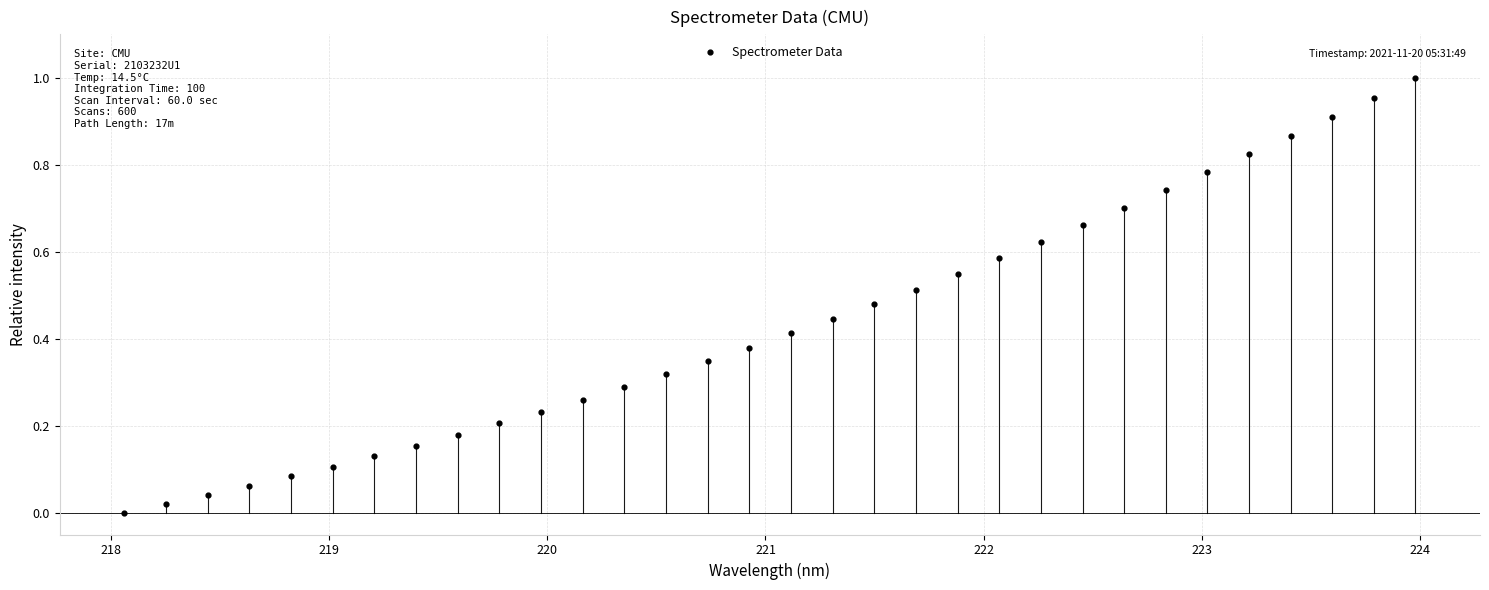

What is the range of X values (max minus min)?

5.9